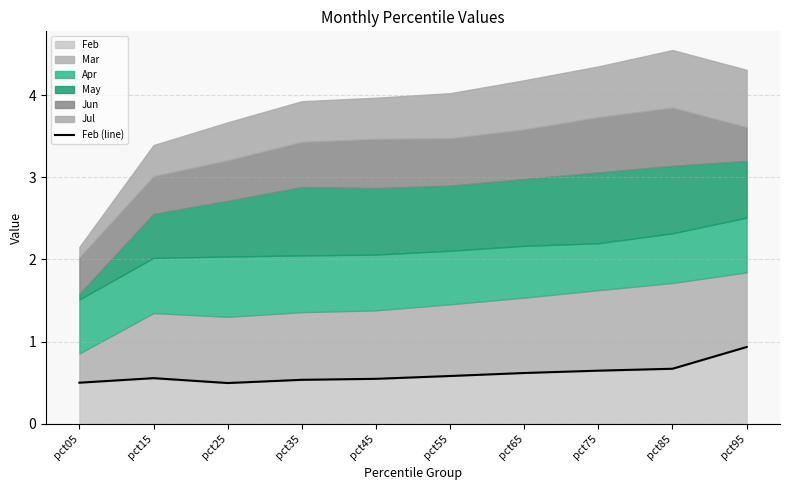

True or false: Feb has a value of 0.5 at pct25.

True